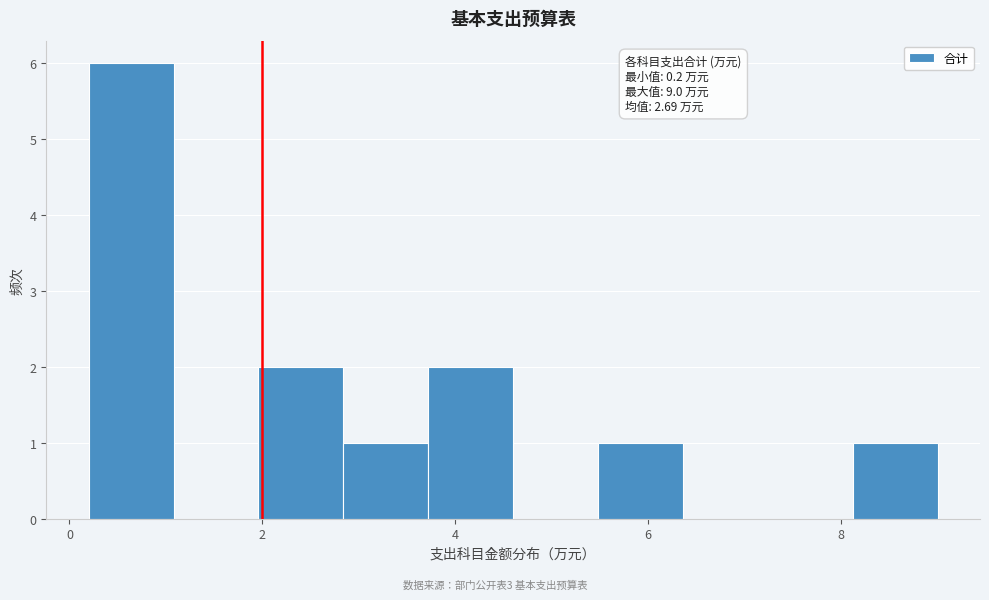

Which range on the x-axis has the tallest bar?

0.20 to 1.08